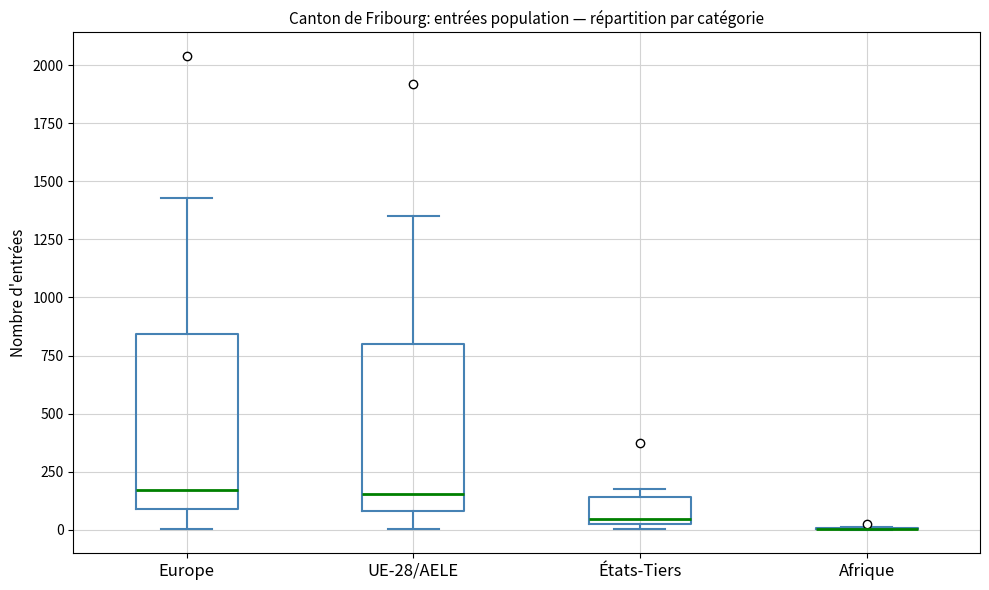

Reading left to right, read every box against the y-axis: the position of its median line, the range the box covers, and the ends of its whiskers. The values are not printed on the chart, so give them approximately, as read against the axis.

Europe: median 150, box 100 to 850, whiskers 0 to 1450
UE-28/AELE: median 150, box 100 to 800, whiskers 0 to 1350
États-Tiers: median 50, box 0 to 150, whiskers 0 (just below the box's lower edge) to 150 (just above the box's upper edge)
Afrique: box collapsed to a line at 0, whiskers 0 to 0